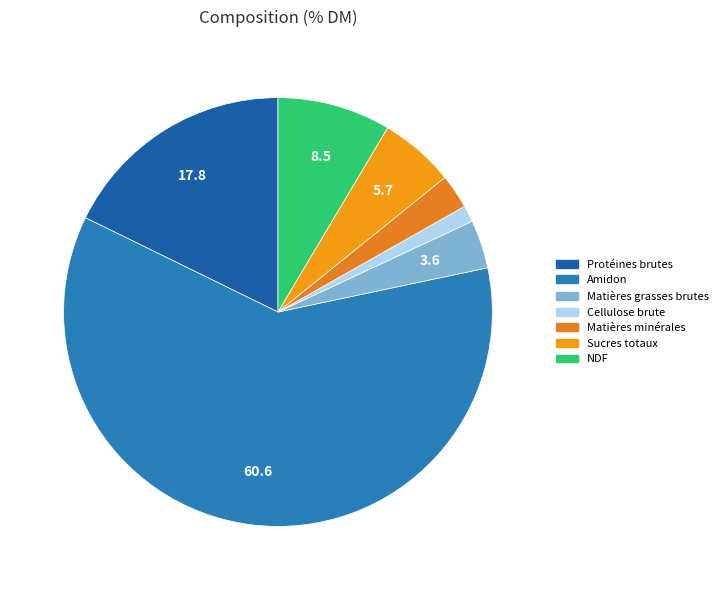

Count the number of slices in the pie.

7